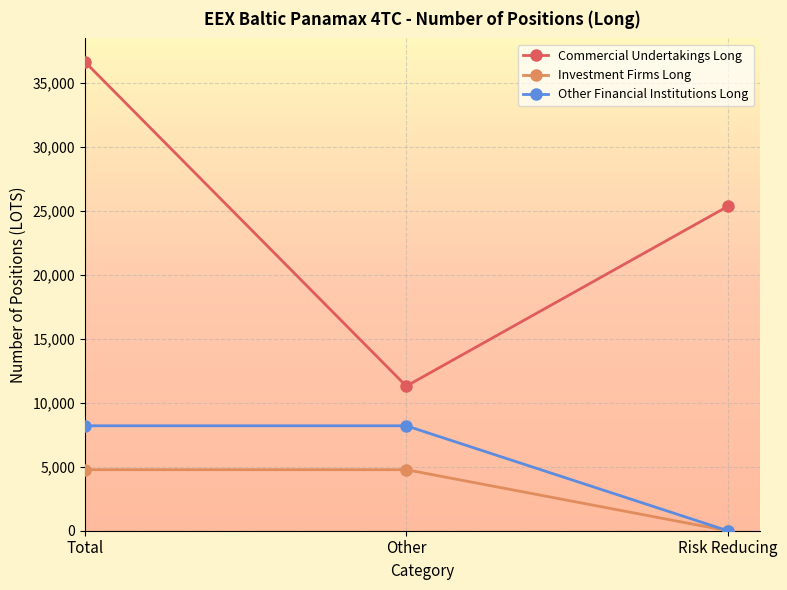

What is the difference between the Commercial Undertakings Long values at Other and Total?

25346.9